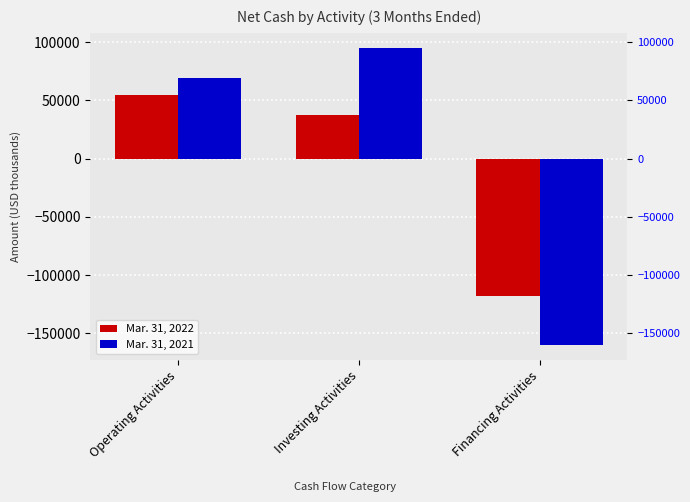

How many bars are there in each group?

2